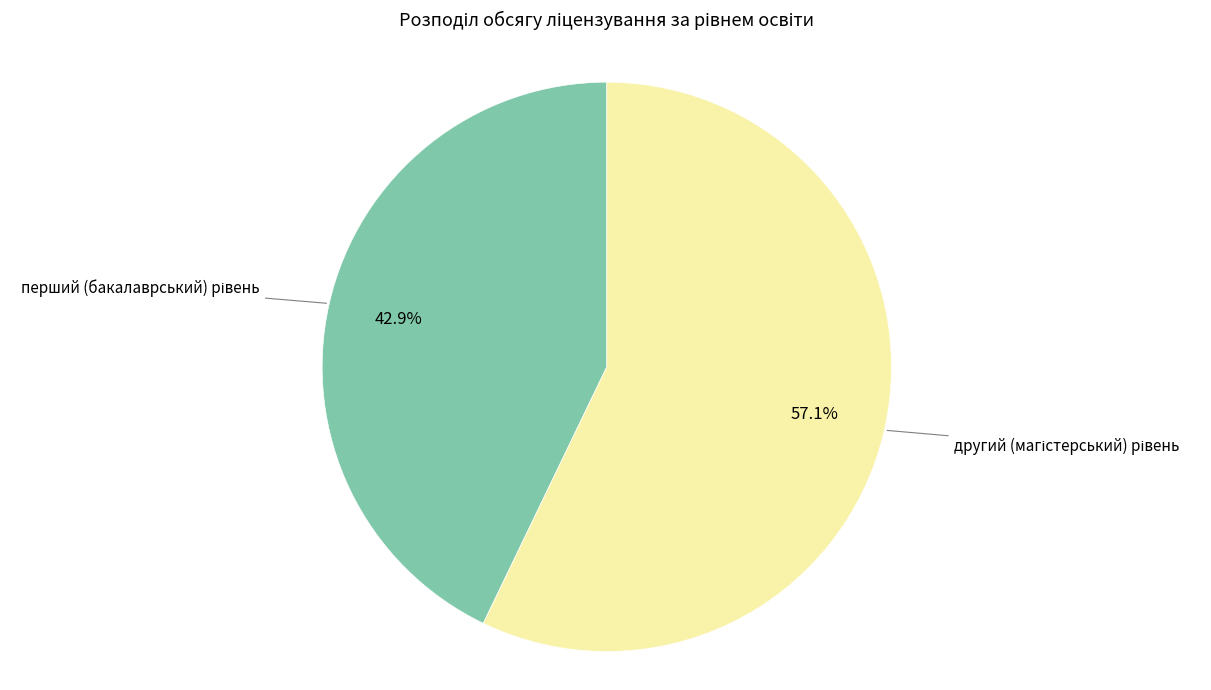

Does any single category account for the majority?

Yes